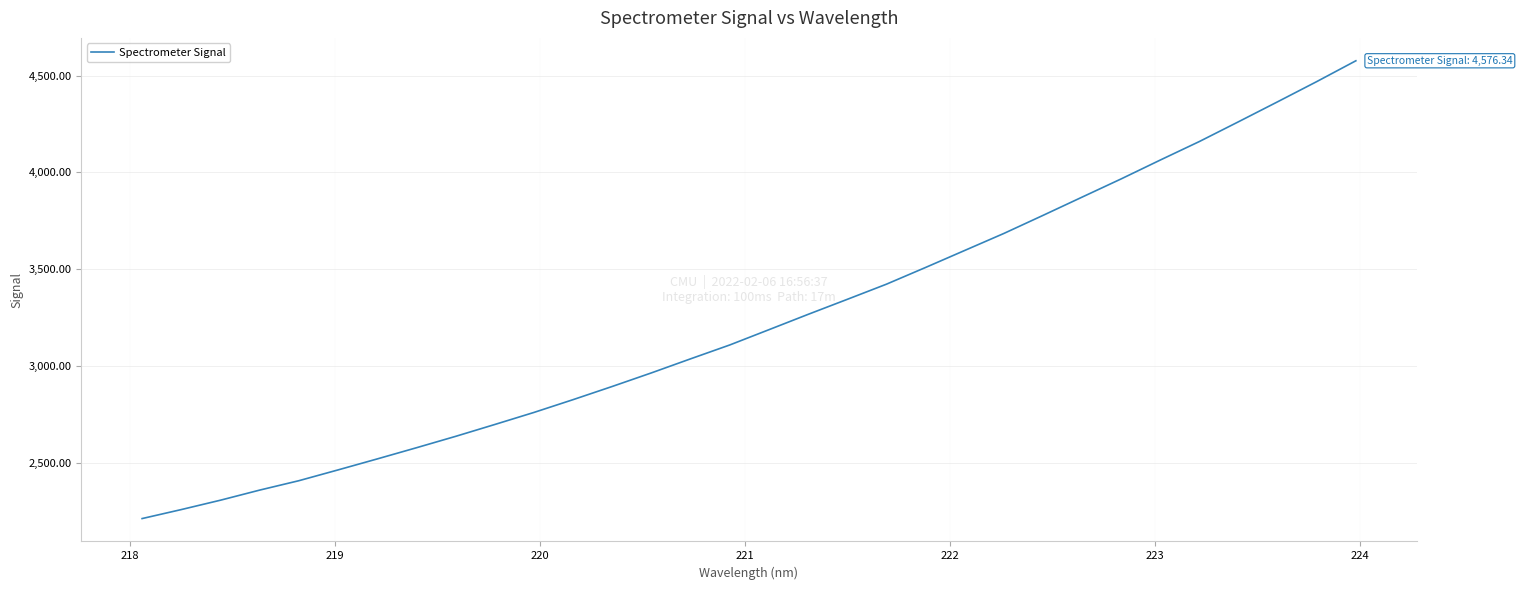

What is the smallest value displayed?

2212.6